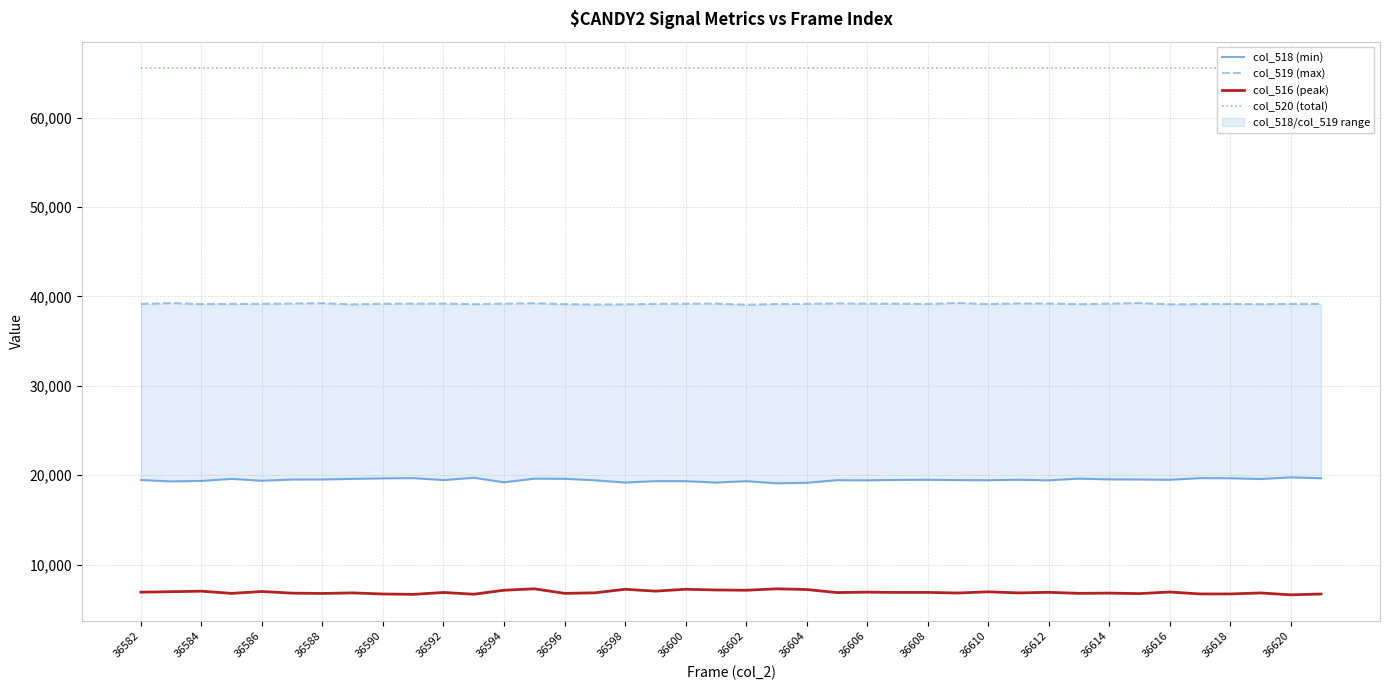

What position from the right is 33?

7